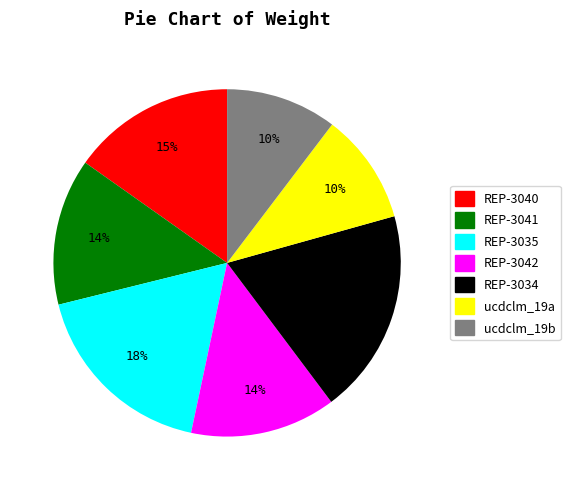

How many segments does this pie chart have?

7